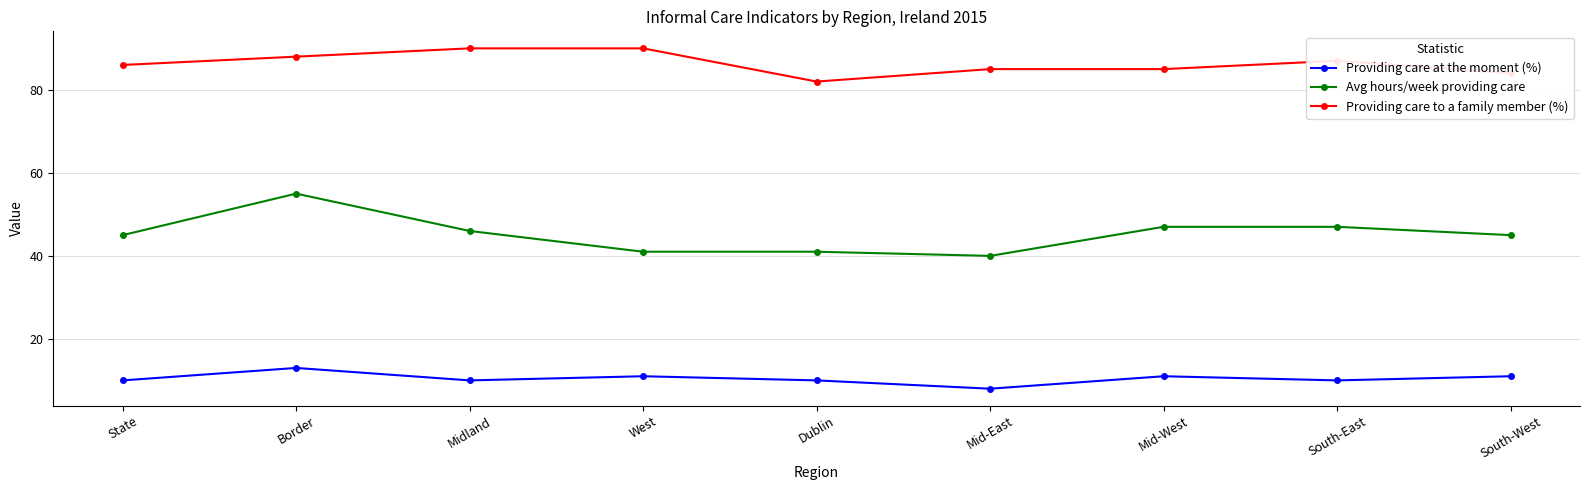

Rank the series by their maximum value, from highest to lowest.

Providing care to a family member (%), Avg hours/week providing care, Providing care at the moment (%)